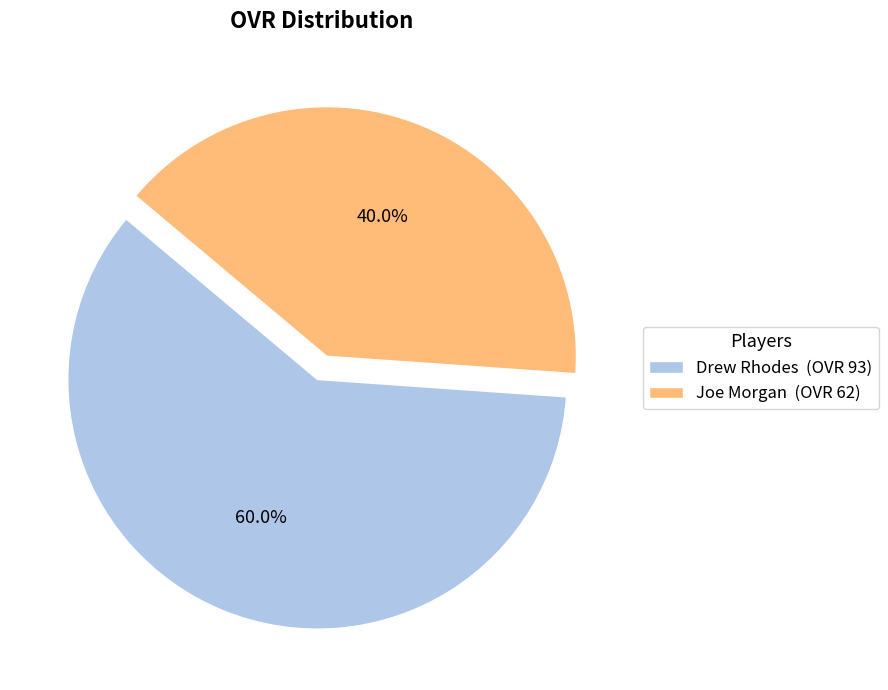

What is the smallest slice in the pie chart?

Joe Morgan